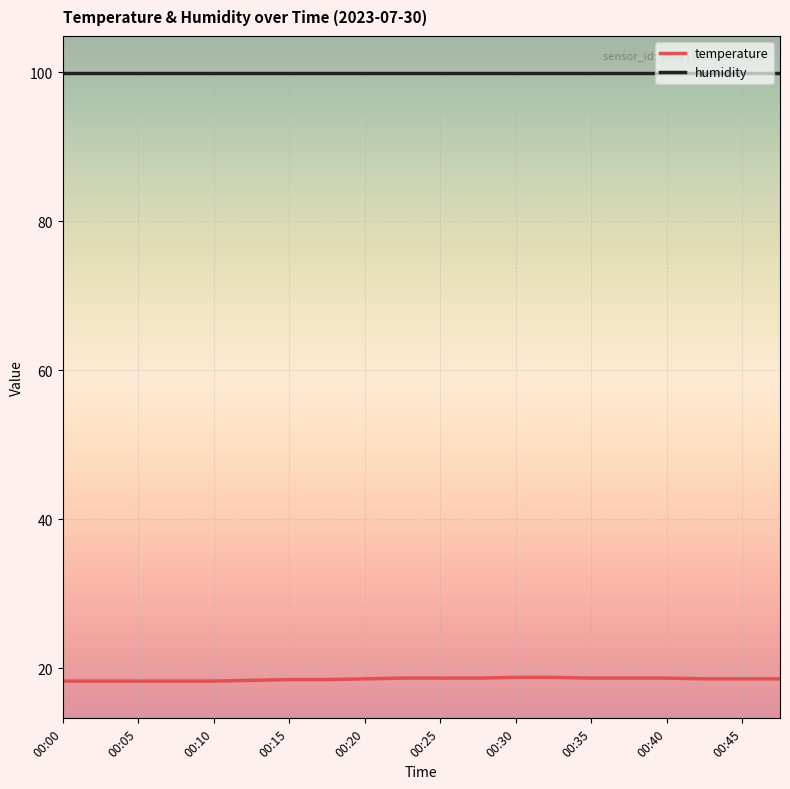

What is the average value of the humidity series?

99.9